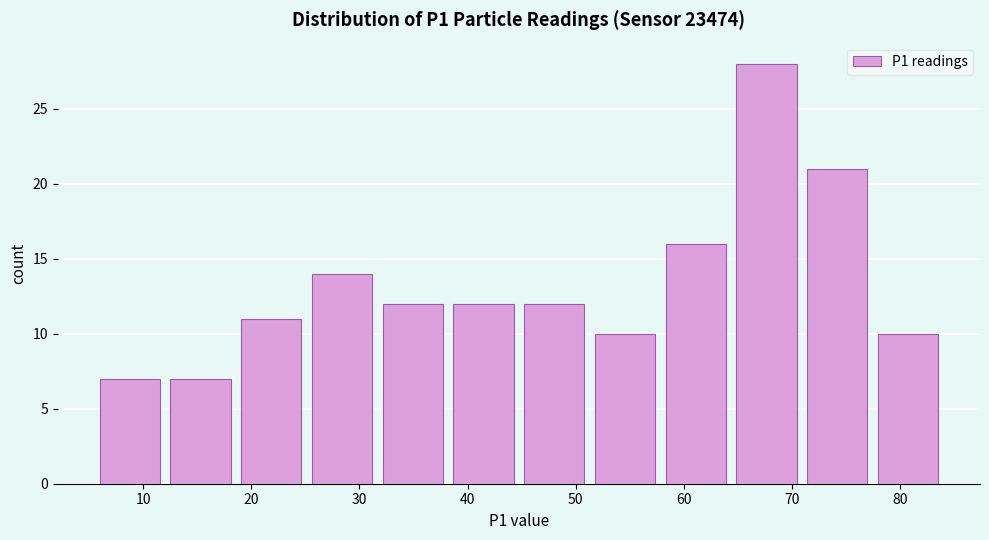

Which range on the x-axis has the tallest bar?

64 to 71